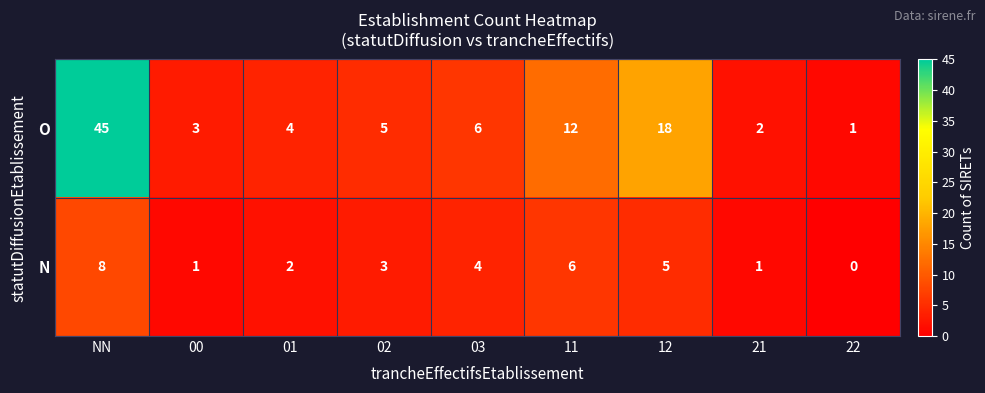

What is the sum of all N values?

30